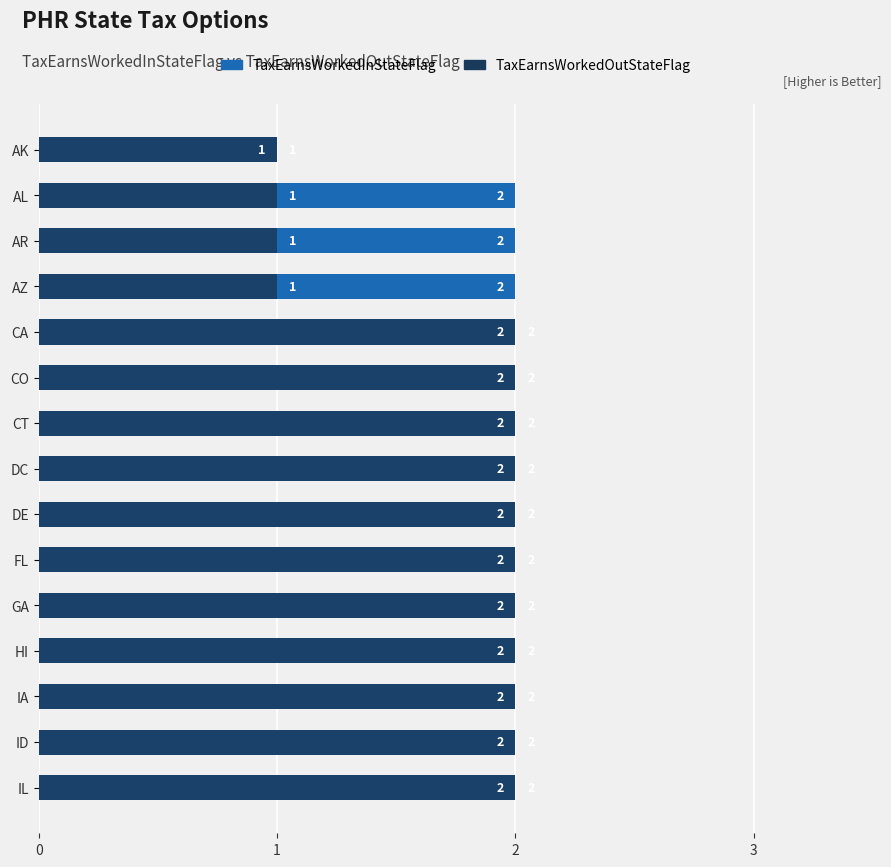

Is the value of TaxEarnsWorkedOutStateFlag at CO greater than the value of TaxEarnsWorkedInStateFlag at DC?

No